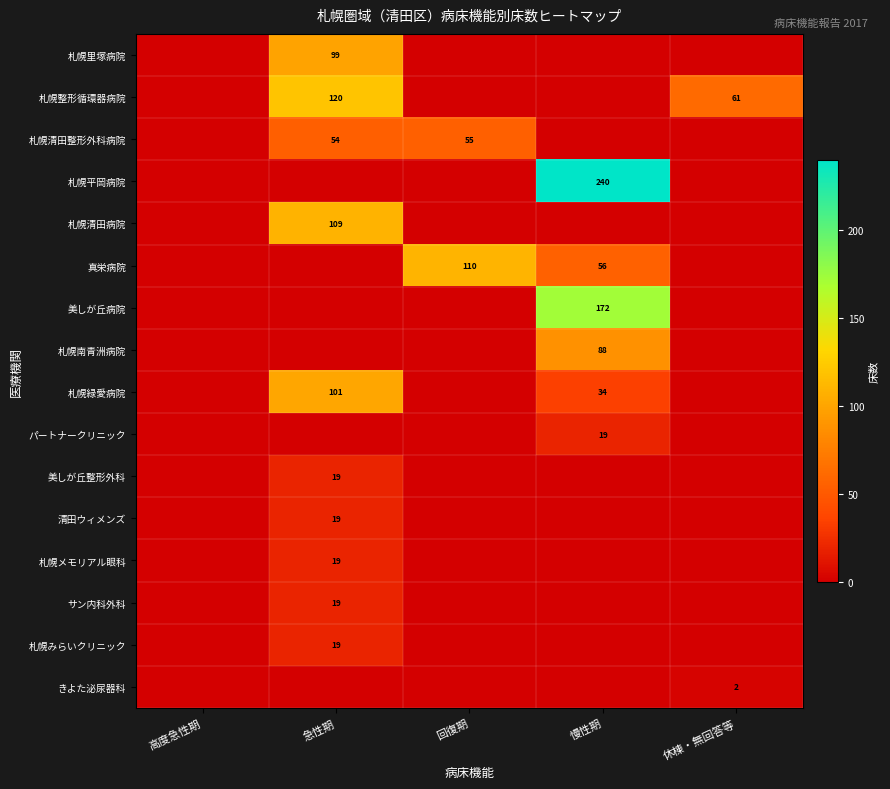

Which series has the widest spread of values?

札幌平岡病院